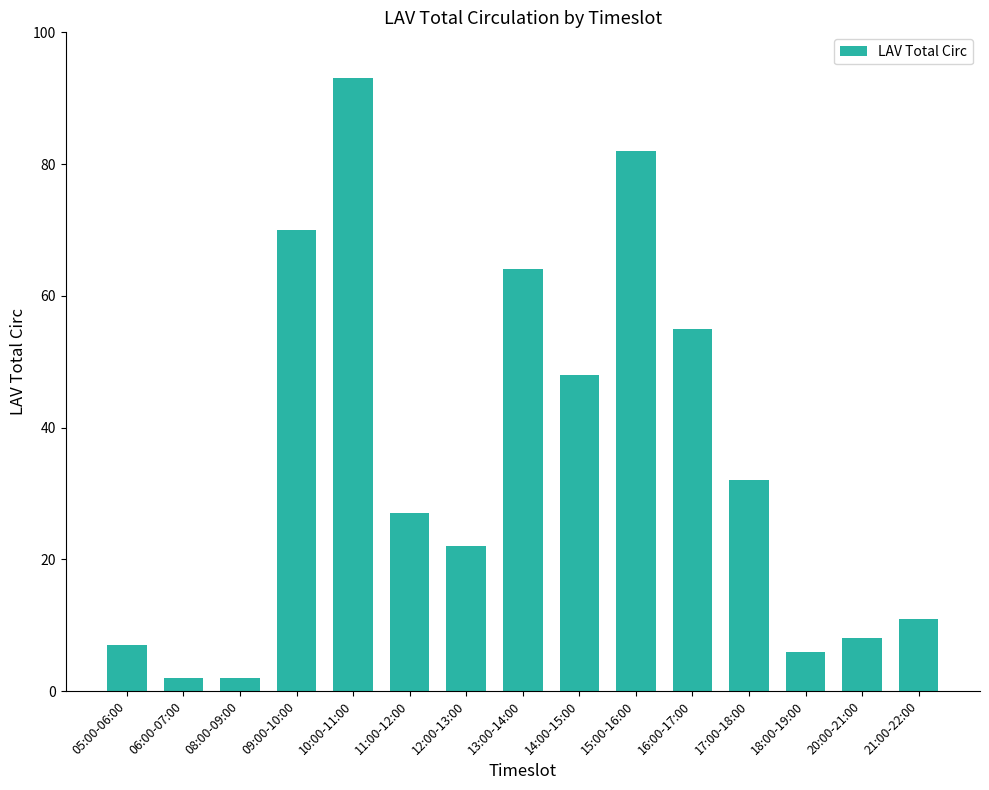

Where is the data nearest to the value 47?

14:00-15:00